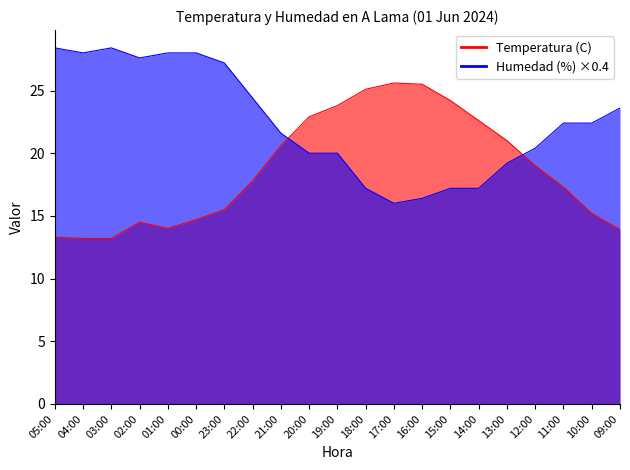

How many values in the Humedad (%) series are below 22?

10